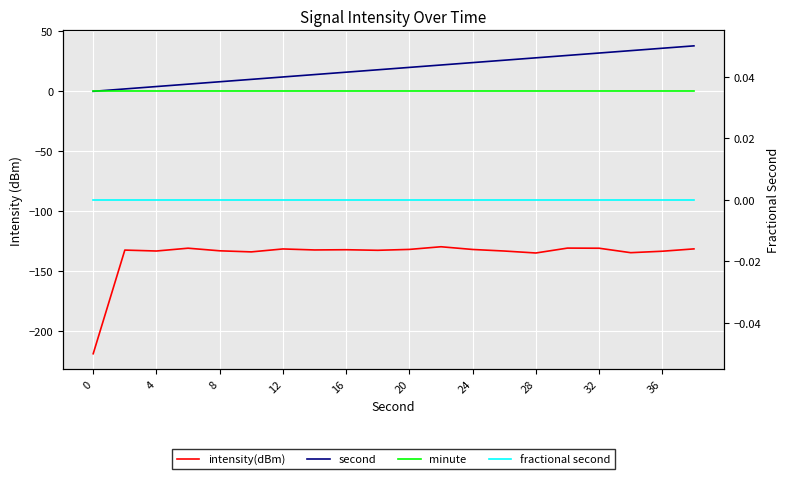

What are all the series names shown in the legend?

intensity(dBm), second, minute, fractional second